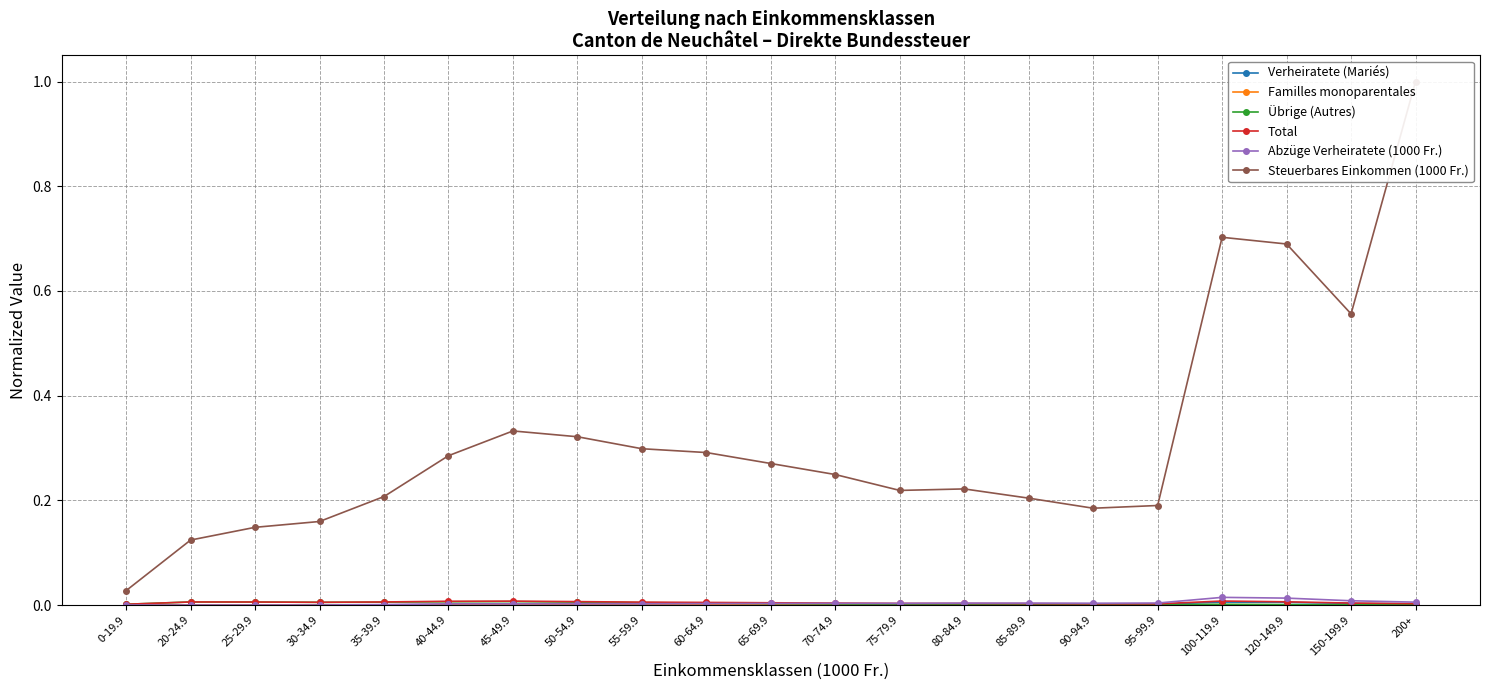

Reading right to left, what are all the values shown in this chart?

Verheiratete (Mariés): 0.0	0.0	0.0	0.0	0.0	0.0	0.0	0.0	0.0	0.0	0.0	0.0	0.0	0.0	0.0	0.0	0.0	0.0	0.0	0.0	0.0
Familles monoparentales: 0.0	0.0	0.0	0.0	0.0	0.0	0.0	0.0	0.0	0.0	0.0	0.0	0.0	0.0	0.0	0.0	0.0	0.0	0.0	0.0	0.0
Übrige (Autres): 0.0	0.0	0.0	0.0	0.0	0.0	0.0	0.0	0.0	0.0	0.0	0.0	0.0	0.0	0.0	0.0	0.0	0.0	0.0	0.0	0.0
Total: 0.0	0.0	0.0	0.0	0.0	0.0	0.0	0.0	0.0	0.0	0.0	0.0	0.0	0.0	0.0	0.0	0.0	0.0	0.0	0.0	0.0
Abzüge Verheiratete (1000 Fr.): 0.0	0.0	0.0	0.0	0.0	0.0	0.0	0.0	0.0	0.0	0.0	0.0	0.0	0.0	0.0	0.0	0.0	0.0	0.0	0.0	0.0
Steuerbares Einkommen (1000 Fr.): 1.0	0.6	0.7	0.7	0.2	0.2	0.2	0.2	0.2	0.2	0.3	0.3	0.3	0.3	0.3	0.3	0.2	0.2	0.1	0.1	0.0